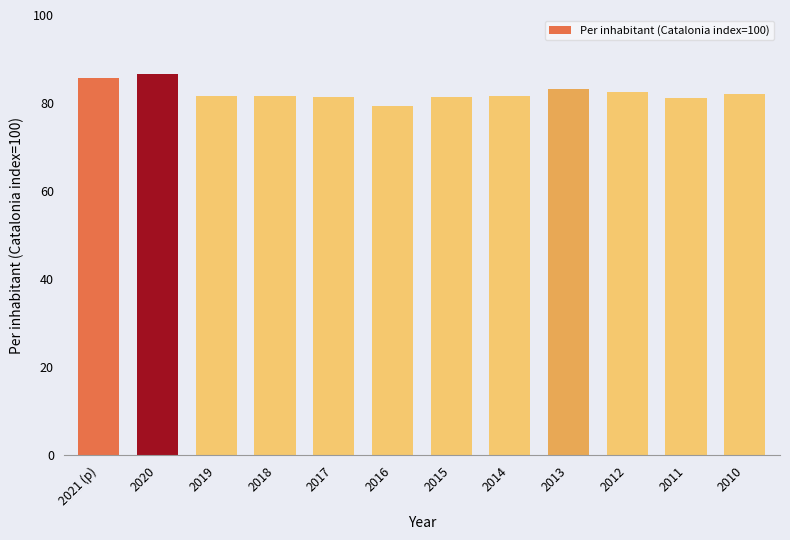

What position from the right is 2017?

8